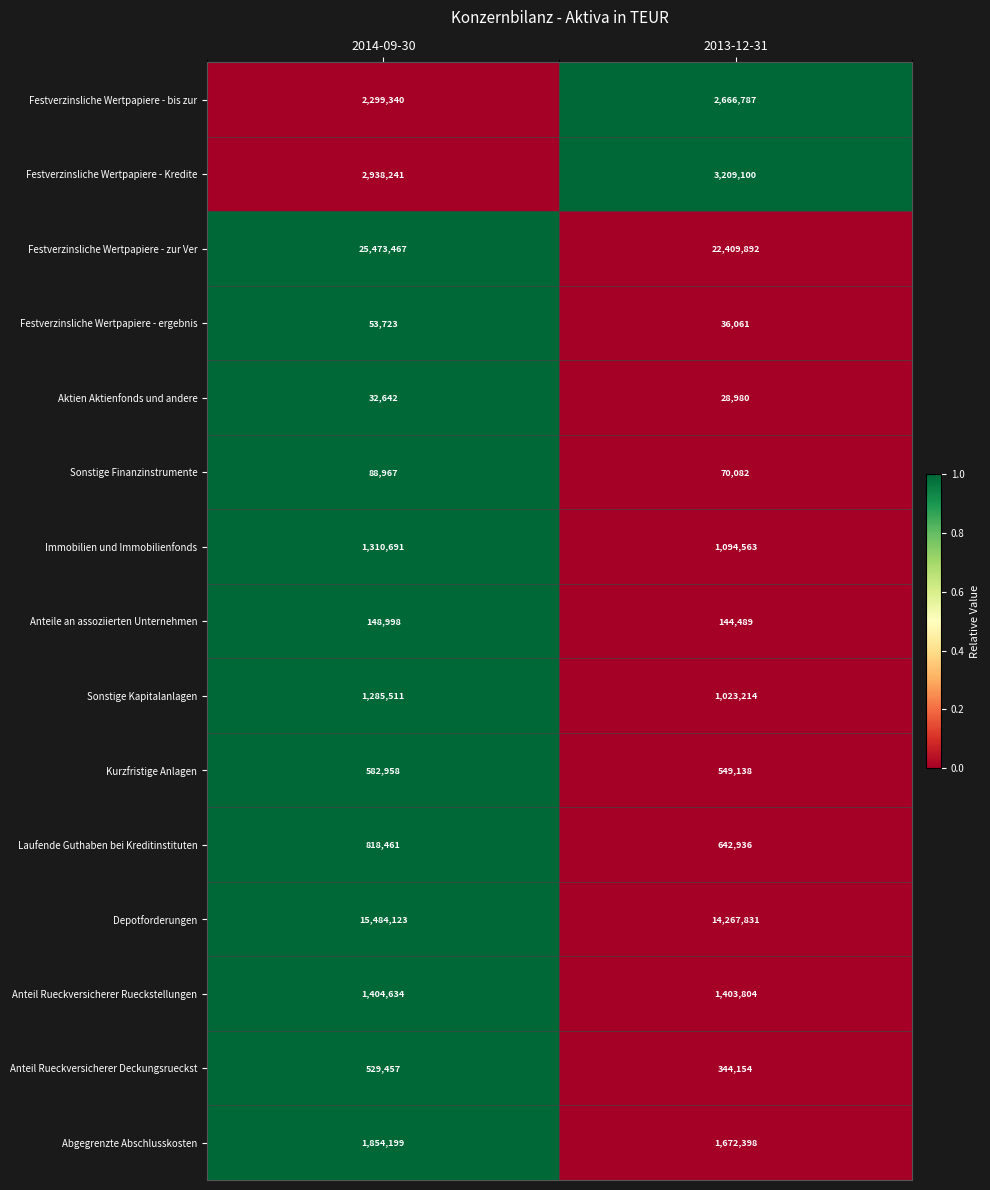

Count the number of data series in this chart.

15